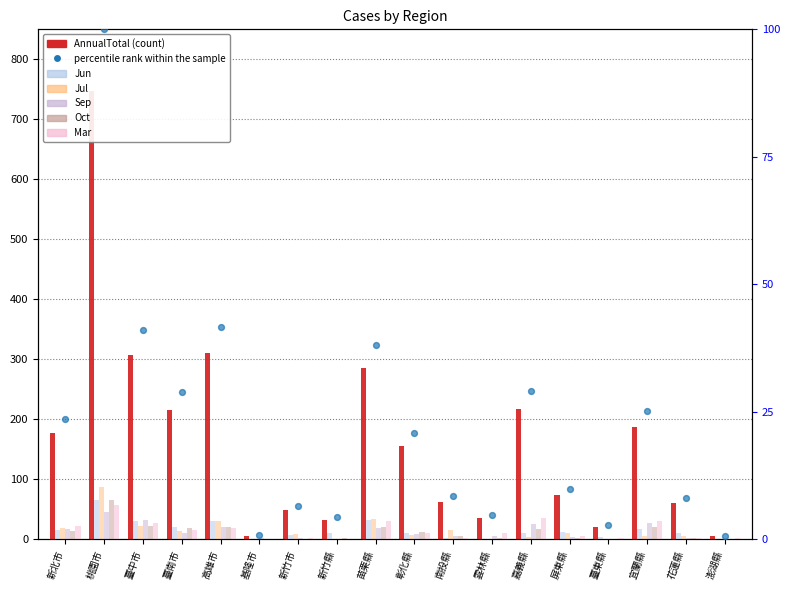

What is the total value across all series at 臺東縣?

30